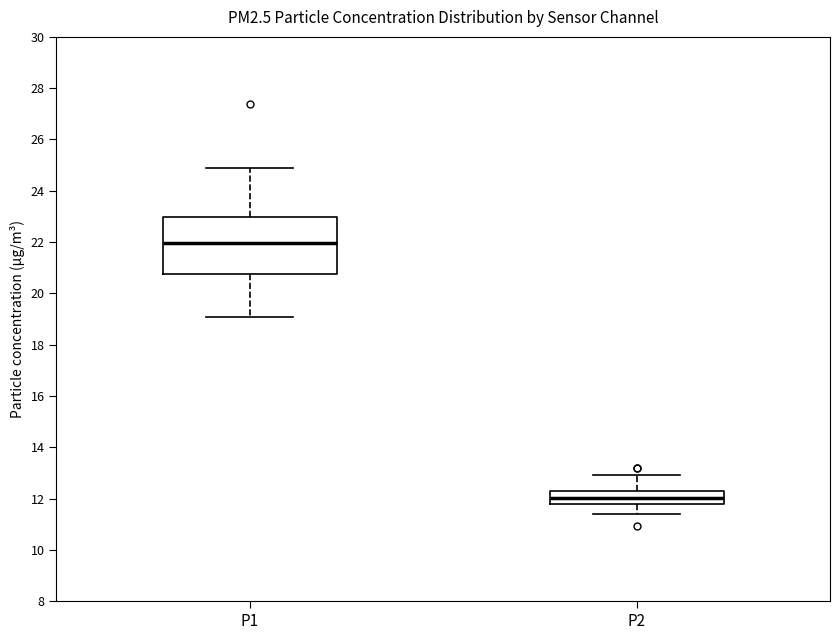

Reading left to right, transcribe this box plot: for each box, give where its median line is, the range the box spans, and where its two whiskers end, as read against the y-axis. The values are not printed on the chart, so give them approximately, as read against the axis.

P1: median 22.0, box 20.8 to 23.0, whiskers 19.0 to 25.0
P2: median 12.0, box 11.8 to 12.4, whiskers 11.4 to 13.0